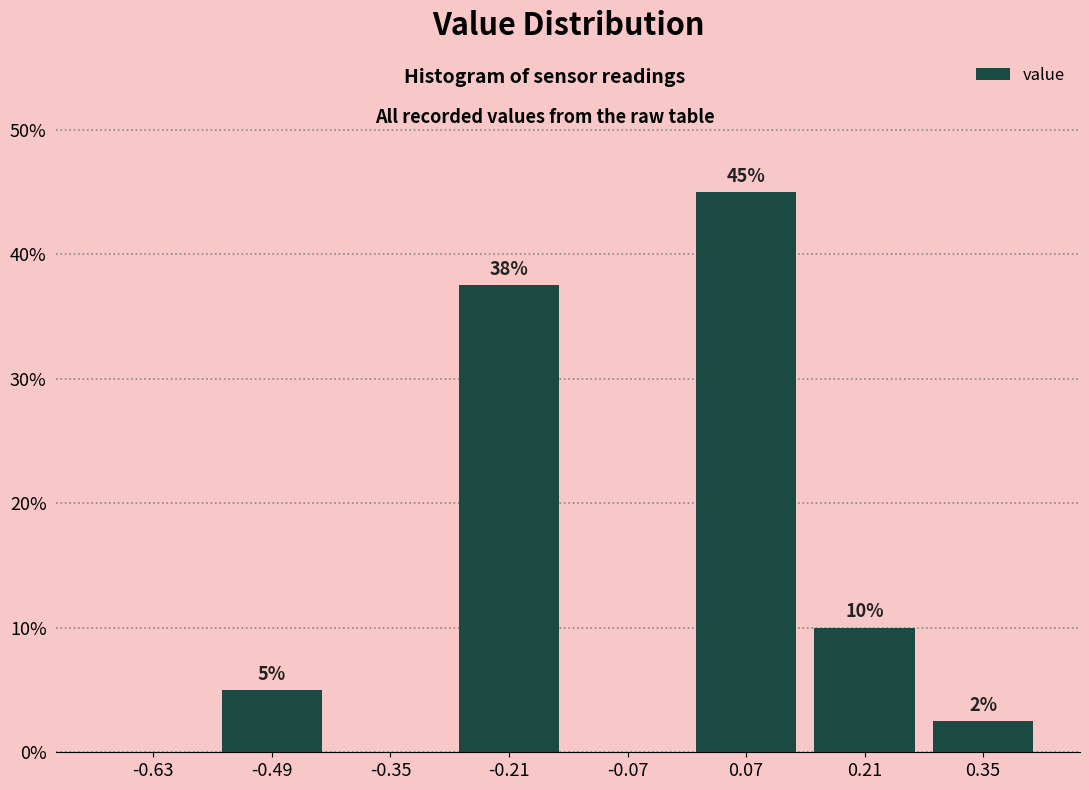

Which range on the x-axis has the tallest bar?

0.00 to 0.14